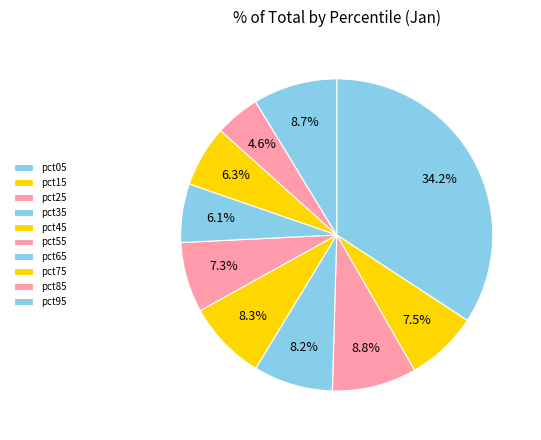

What is the smallest slice in the pie chart?

pct85